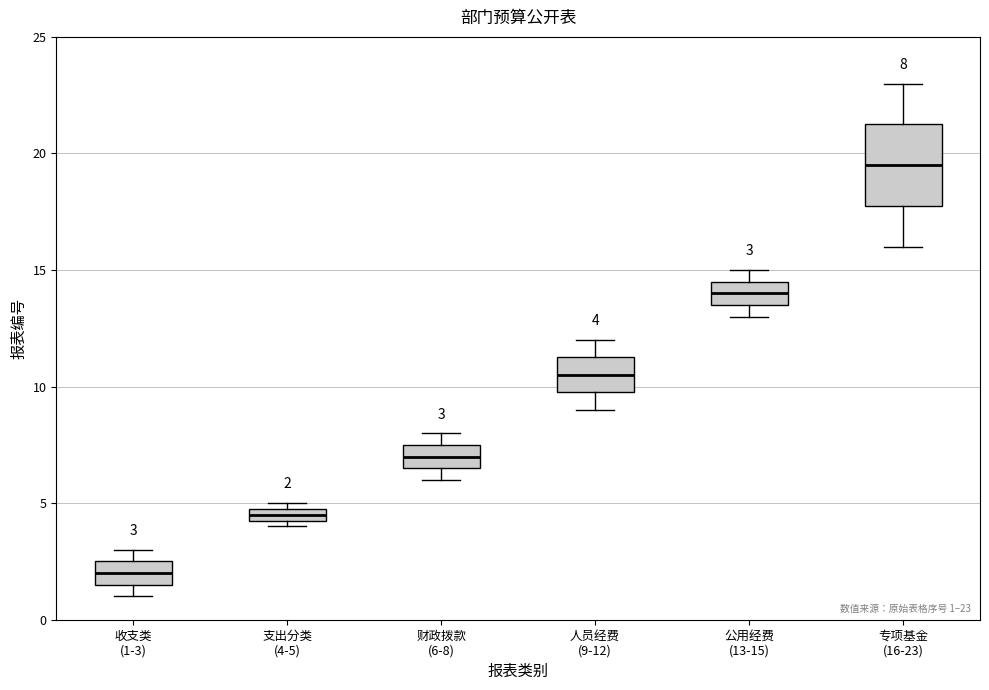

Comparing the boxes themselves (not the whiskers), which one is the tallest?

专项基金 (16-23)